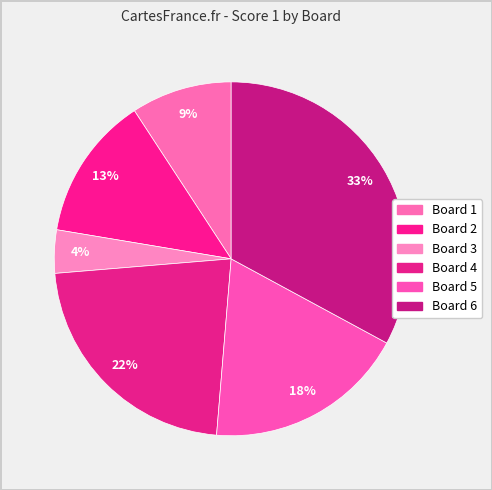

True or false: Board 3 accounts for 4% of the total.

True